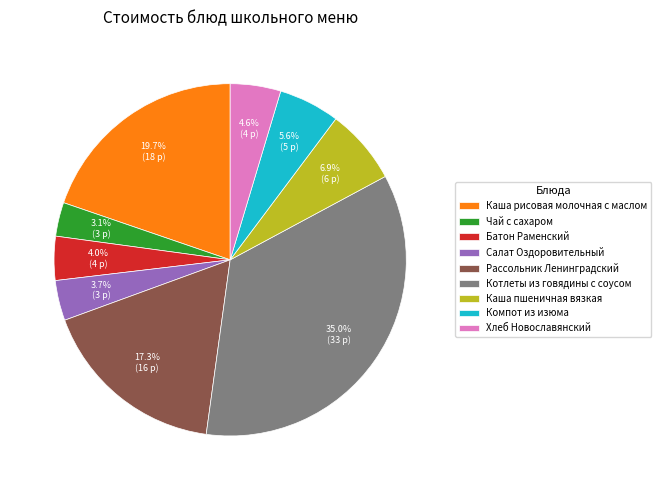

True or false: Рассольник Ленинградский accounts for 30% of the total.

False